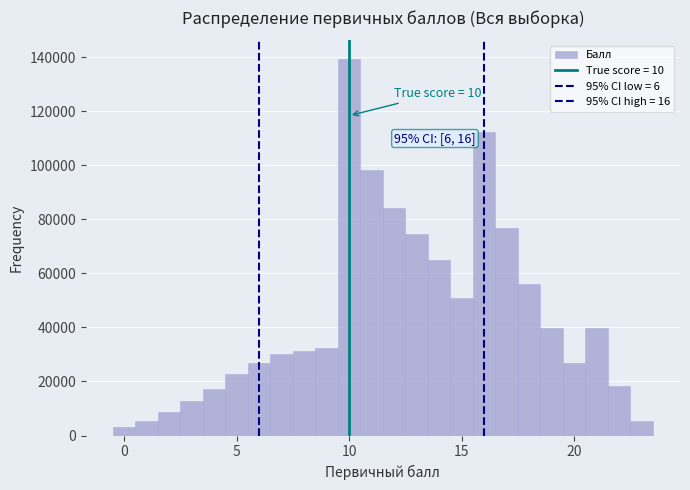

Around what value on the x-axis is the tallest bar? Give the approximate position of its centre, as read against the axis.

10.0